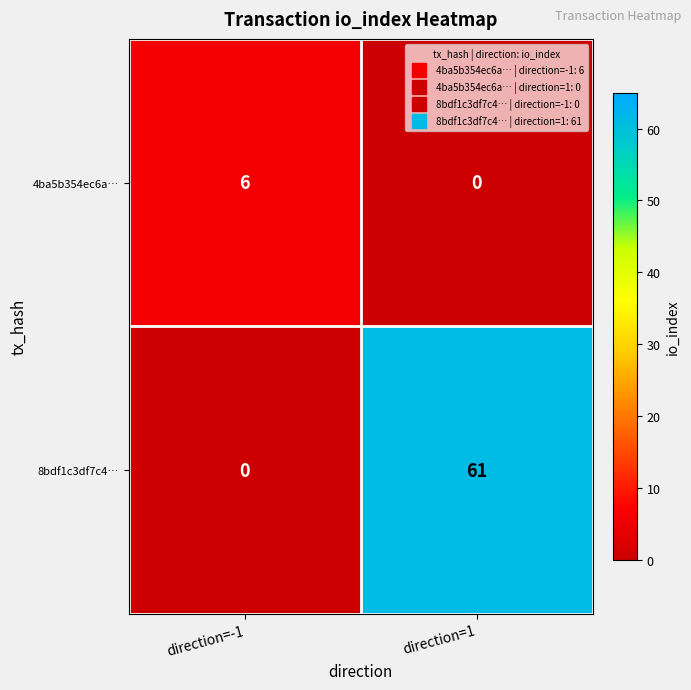

What is the sum of all 4ba5b354ec6a… values?

6